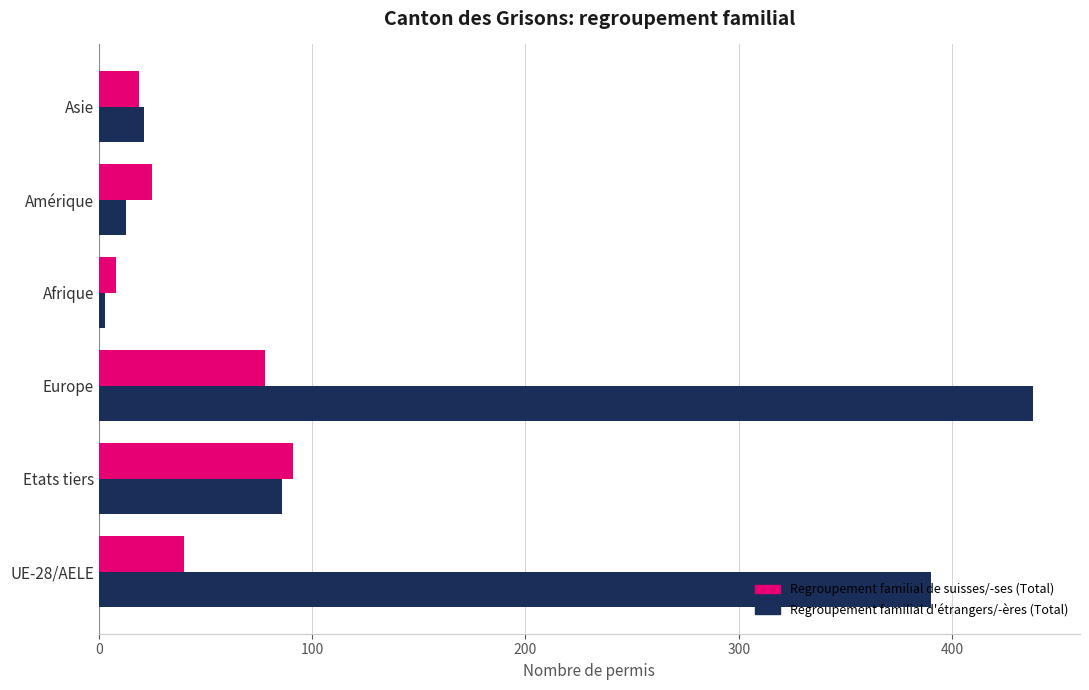

At which label is Regroupement familial de suisses/-ses (Total) closest to 49?

UE-28/AELE